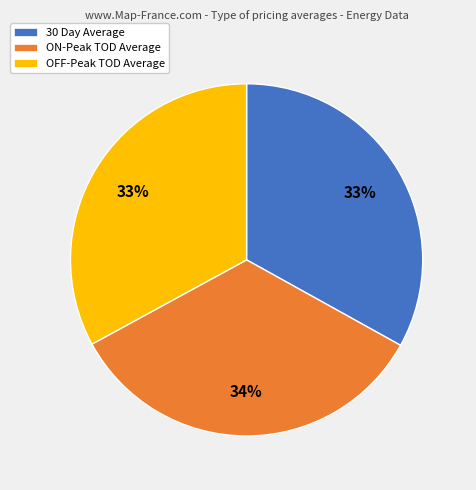

Which category has the biggest portion of the pie?

ON-Peak TOD Average